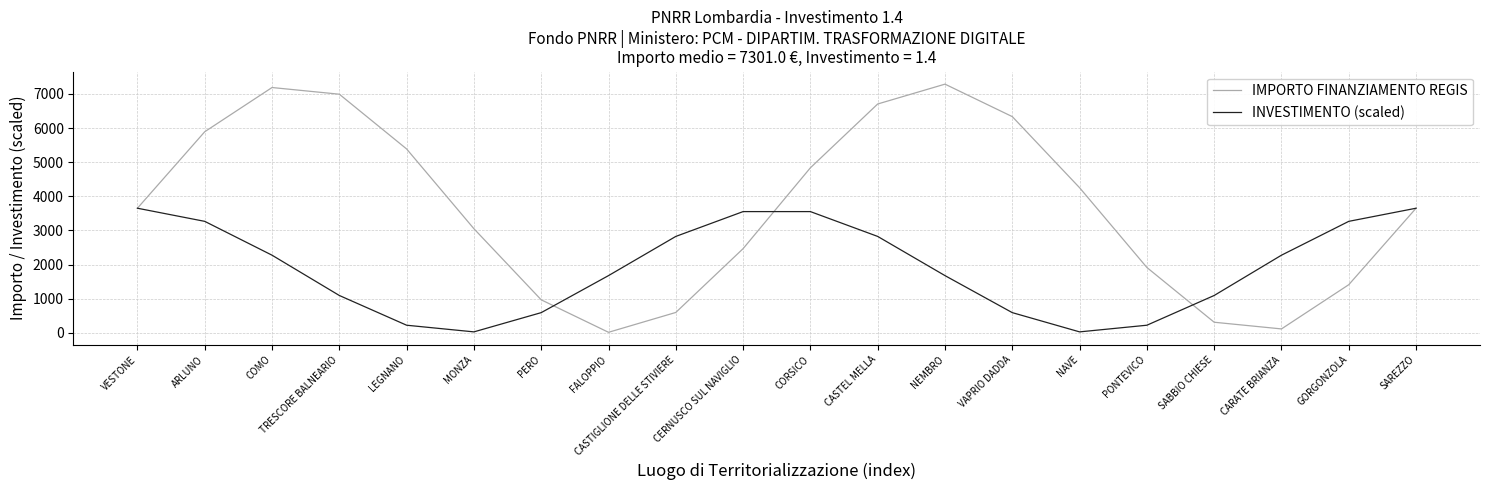

Between VESTONE and NAVE, which series saw the biggest shift?

INVESTIMENTO (scaled)